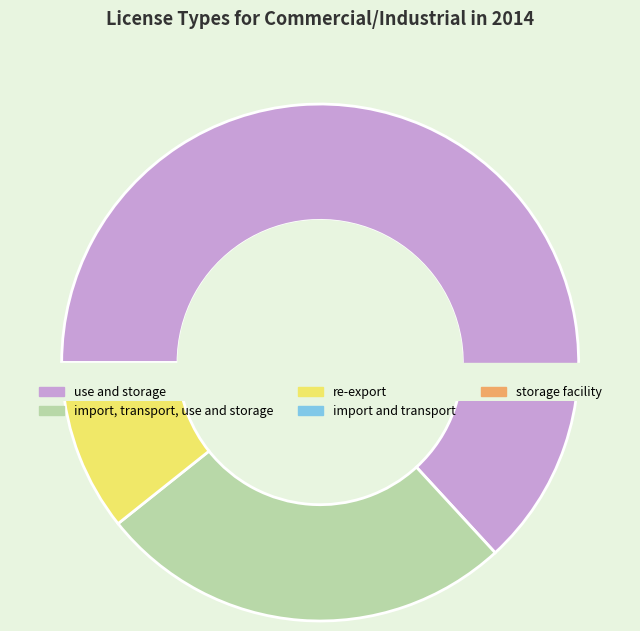

What is the largest slice in the pie chart?

use and storage